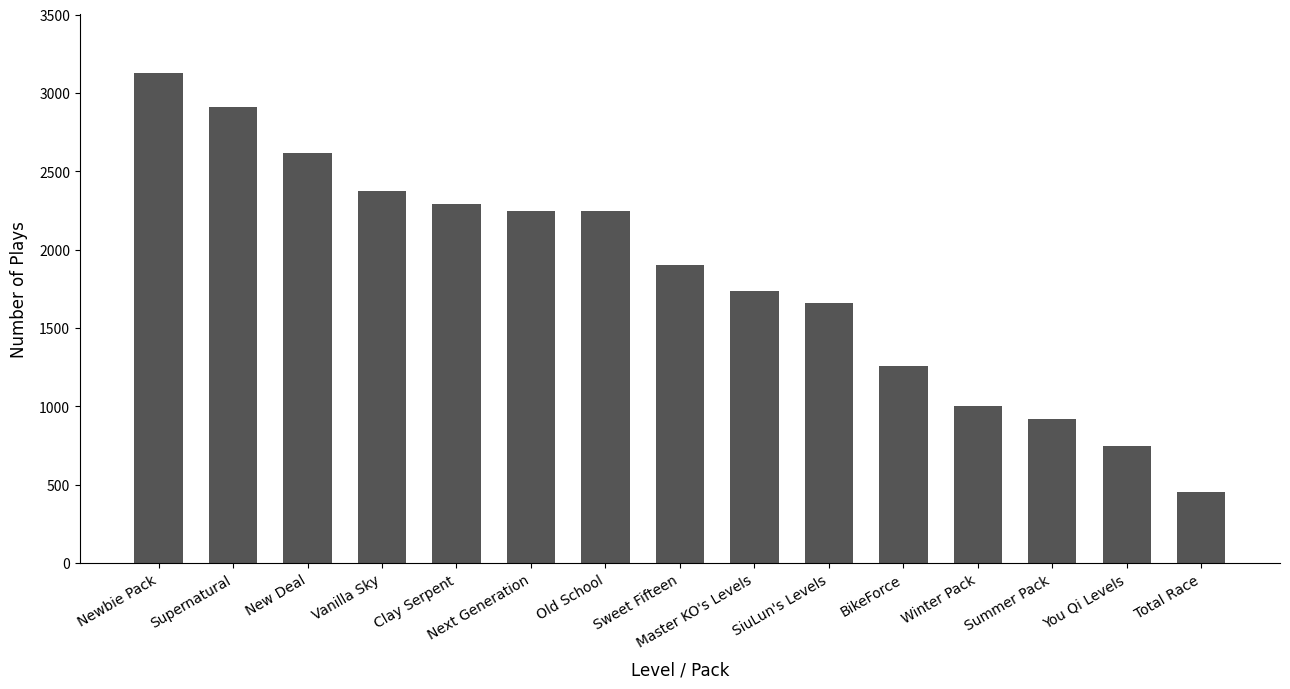

What is the smallest value displayed?

454